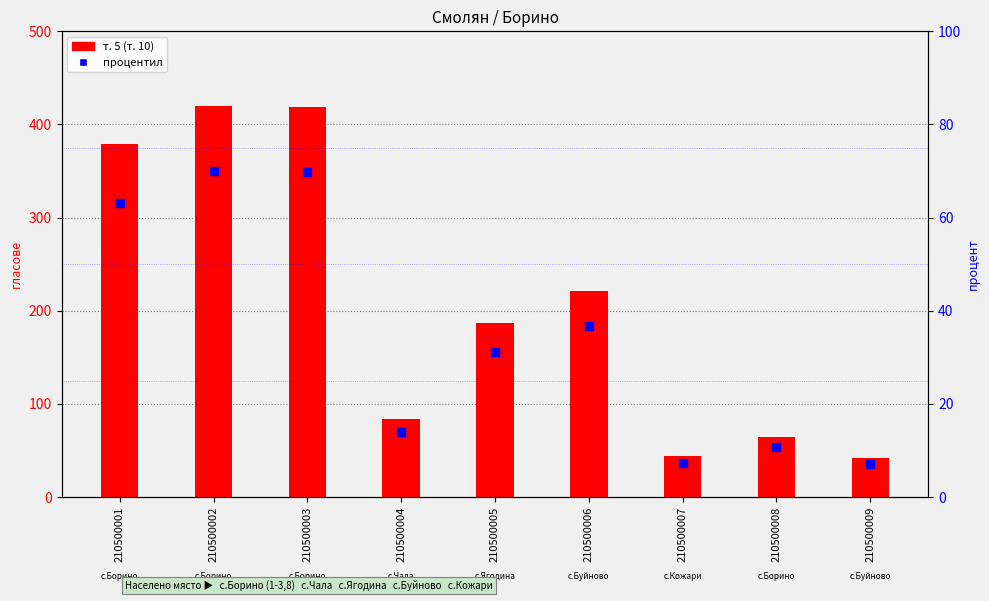

Which series reaches the maximum Y coordinate?

т. 5 (т. 10)